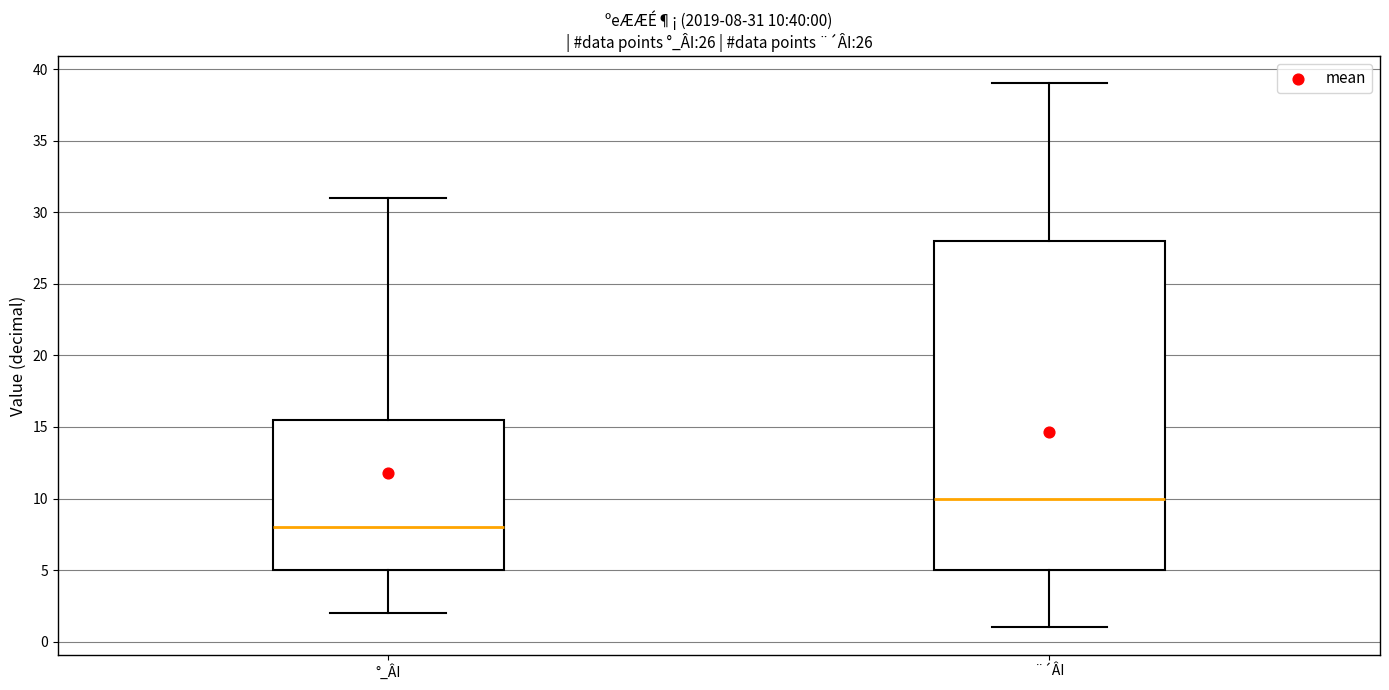

Which box has the highest median line?

¨´ÂI